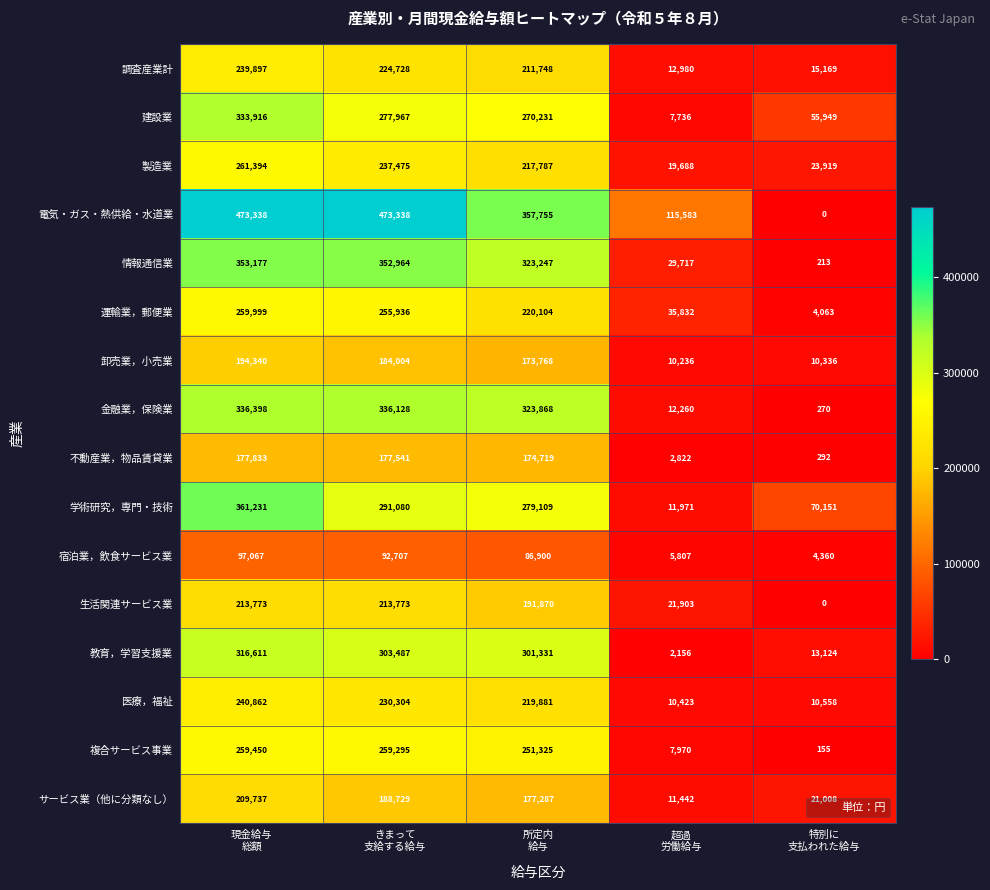

What is the sum of all 不動産業，物品賃貸業 values?

533207